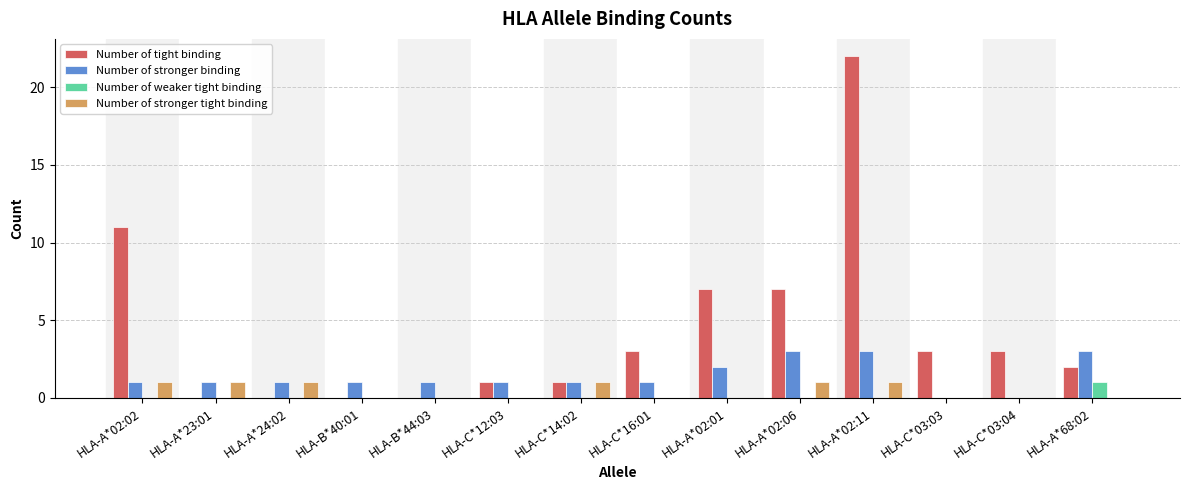

Is the value of Number of stronger tight binding at HLA-B*40:01 greater than the value of Number of tight binding at HLA-A*02:02?

No